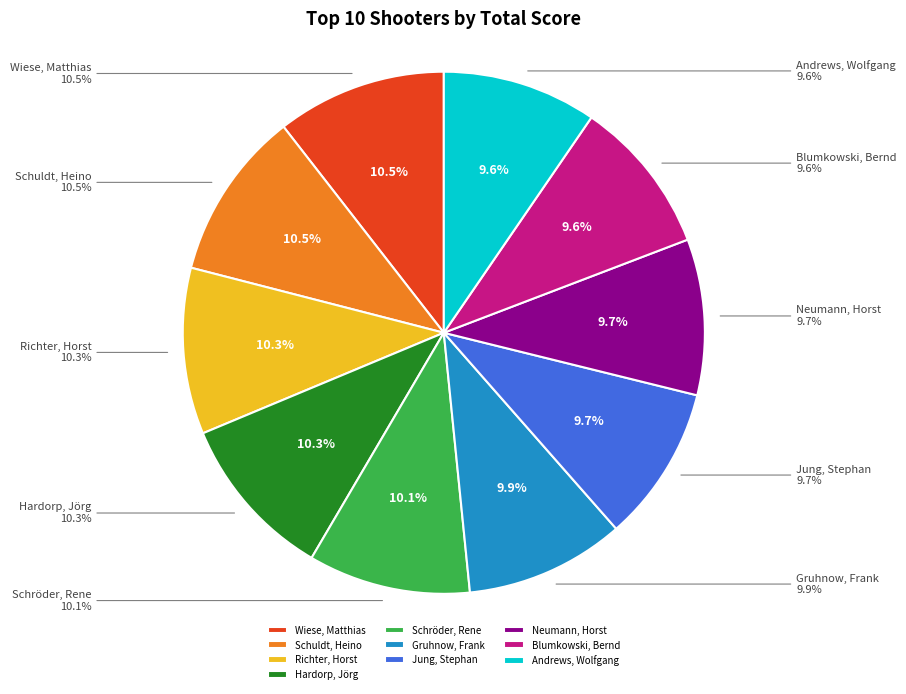

Approximately how many times larger is the value at Neumann, Horst compared to Schuldt, Heino?

0.9